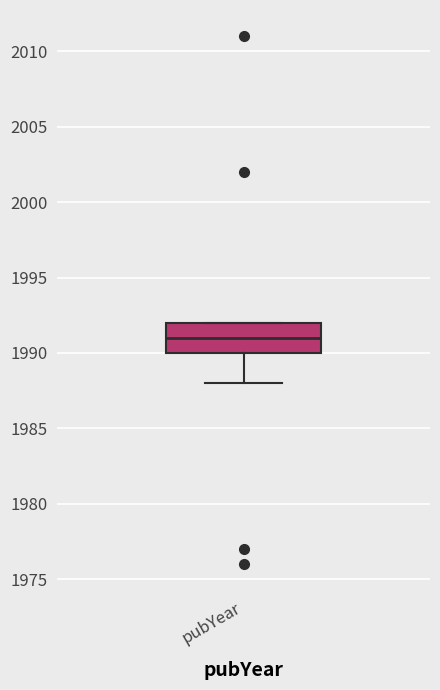

Where does the median line of the box for pubYear sit on the y-axis? The values are not printed on the chart, so give them approximately, as read against the axis.

1991